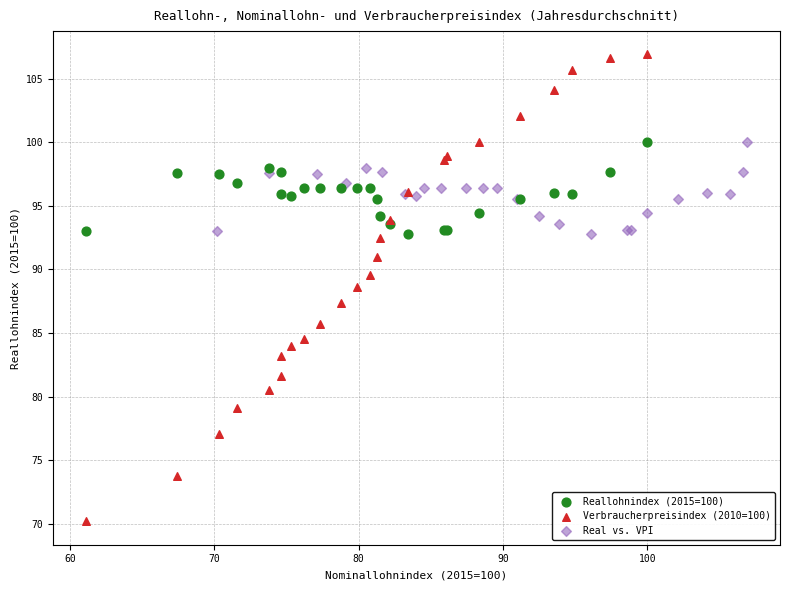

Which series reaches the maximum Y coordinate?

Verbraucherpreisindex (2010=100)